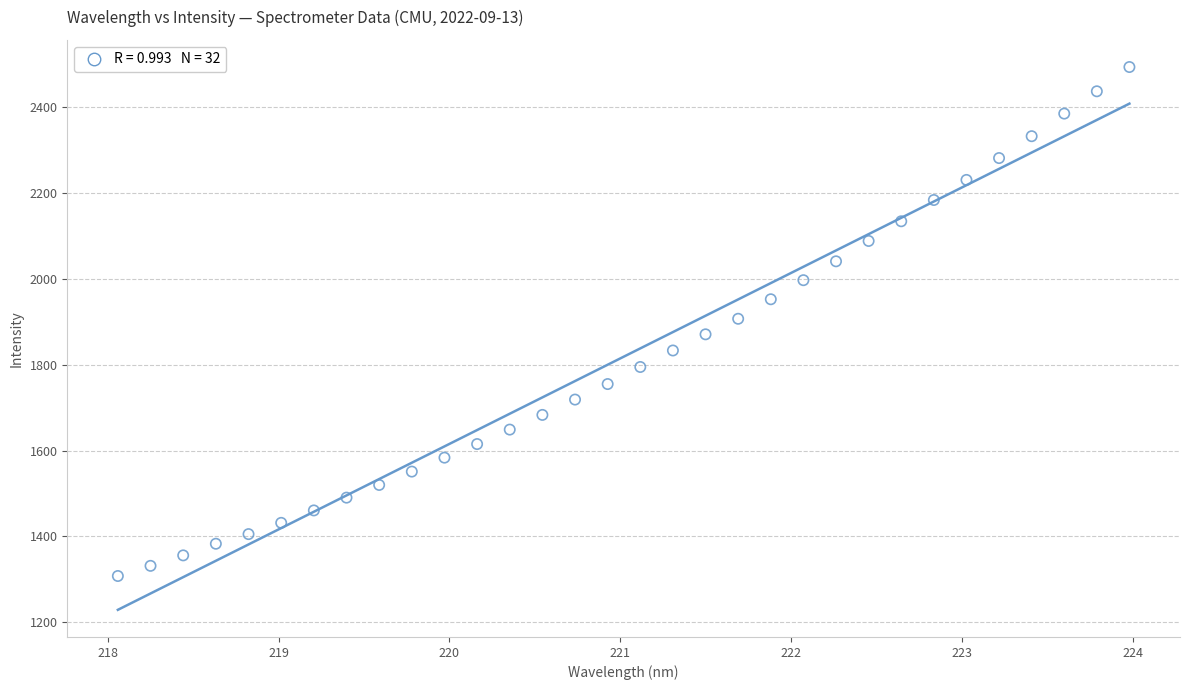

What is the range of Y values (max minus min)?

1185.3